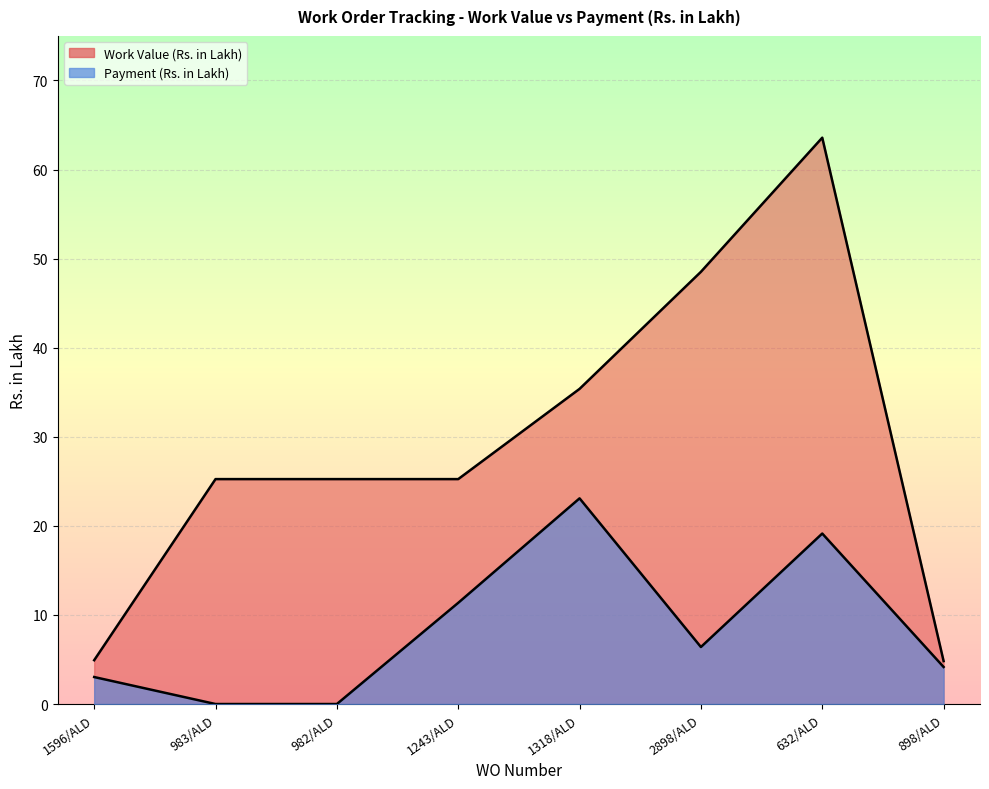

Reading left to right, transcribe all the data shown in this chart.

Payment (Rs. in Lakh): 1596/ALD=3.0	983/ALD=0.0	982/ALD=0.0	1243/ALD=11.4	1318/ALD=23.1	2898/ALD=6.4	632/ALD=19.1	898/ALD=4.2
Work Value (Rs. in Lakh): 1596/ALD=4.9	983/ALD=25.2	982/ALD=25.2	1243/ALD=25.2	1318/ALD=35.4	2898/ALD=48.5	632/ALD=63.6	898/ALD=4.8